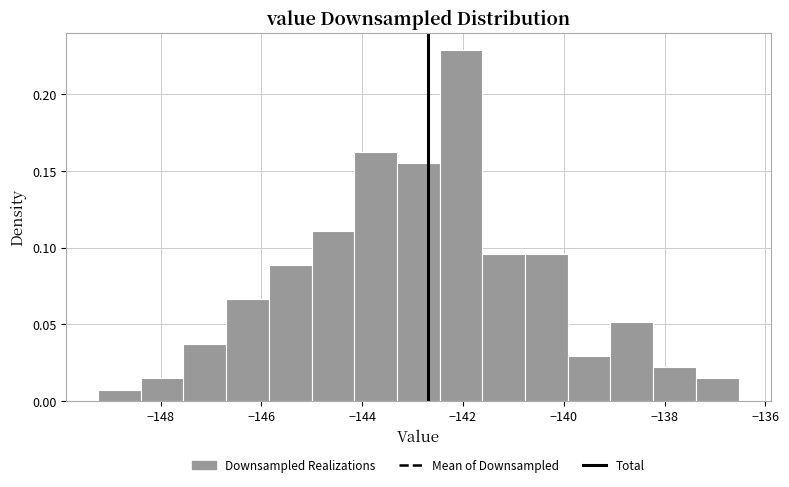

How tall is the bar that spans -142.4 to -141.6 on the x-axis? Neither the bar edges nor the heights are printed on the chart, so give them approximately, as read against the axes.

0.230